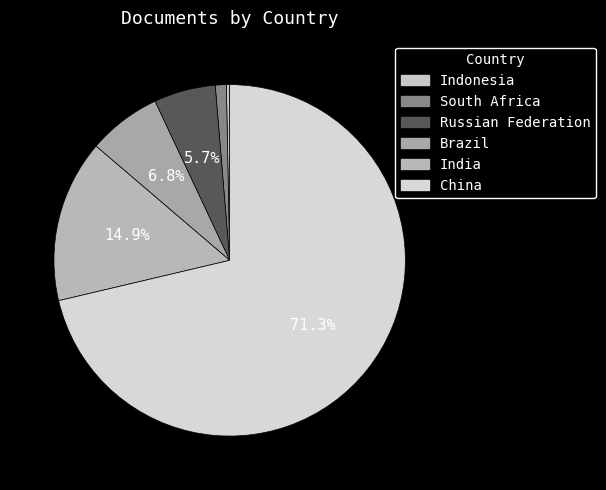

True or false: Brazil accounts for 12% of the total.

False